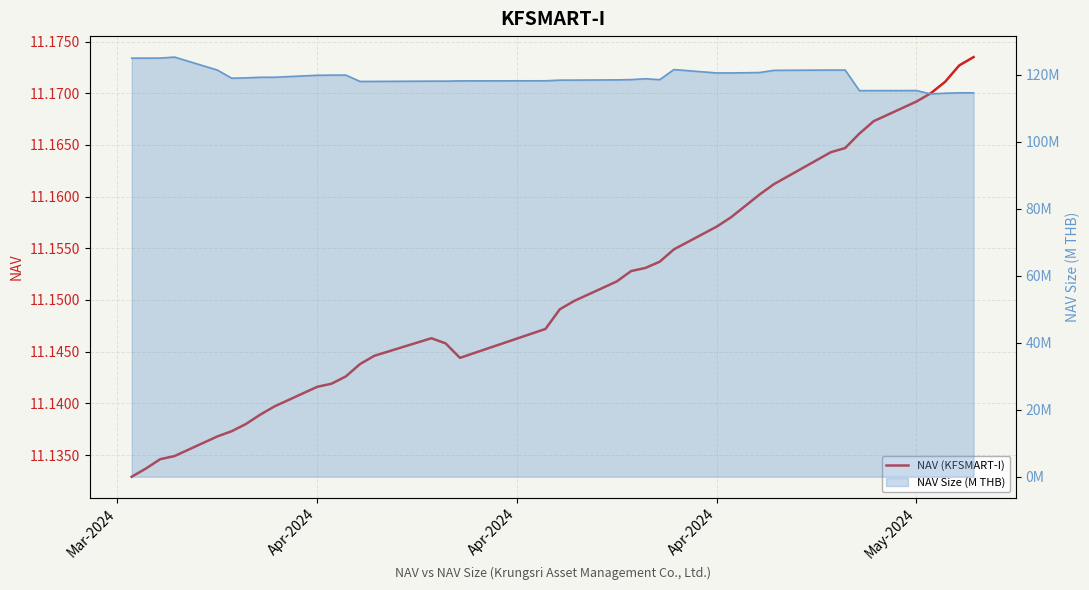

What is the sum of all NAV (KFSMART-I) values?

423.7